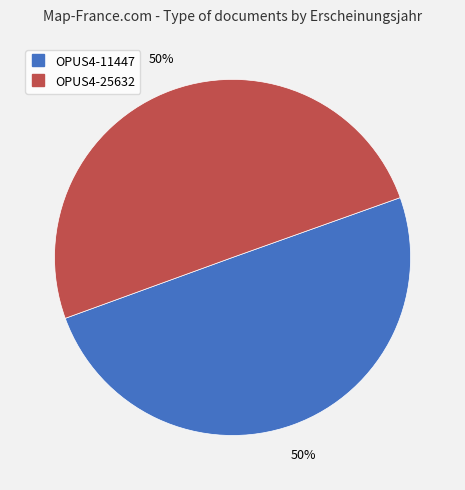

Is the sum of OPUS4-25632 and OPUS4-11447 greater than half?

Yes